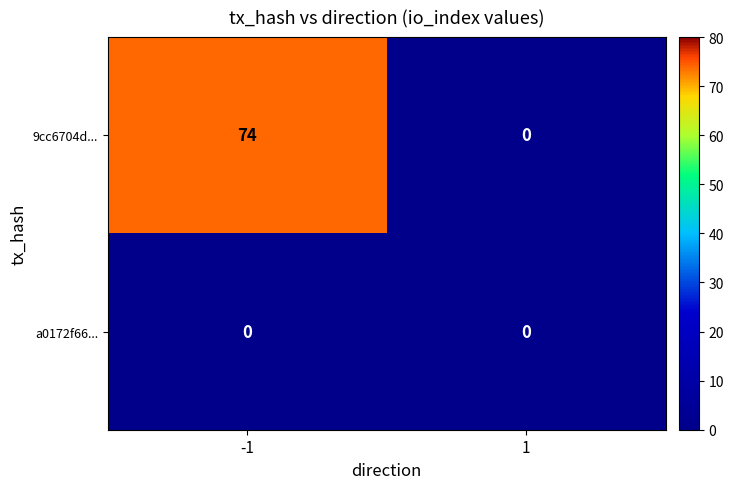

Which series changed the most between -1 and 1?

9cc6704d...